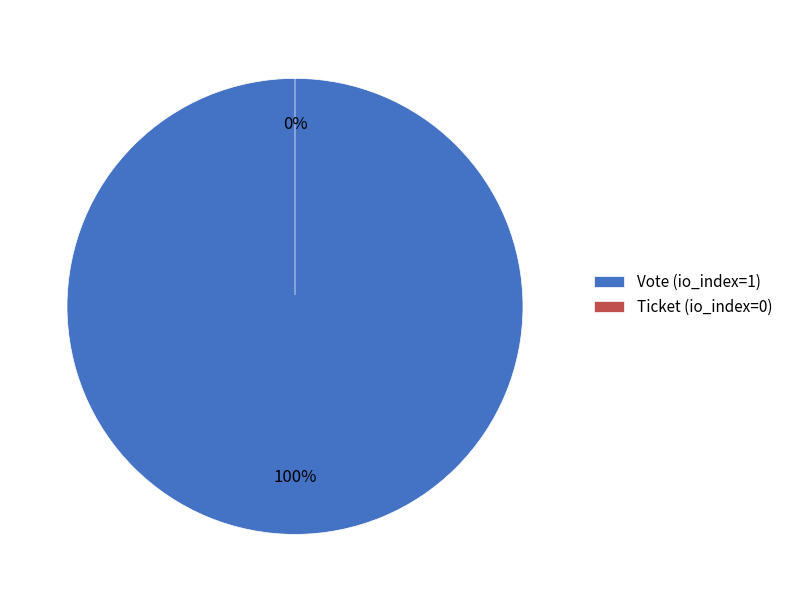

To the nearest percent, what portion does Vote represent?

100%